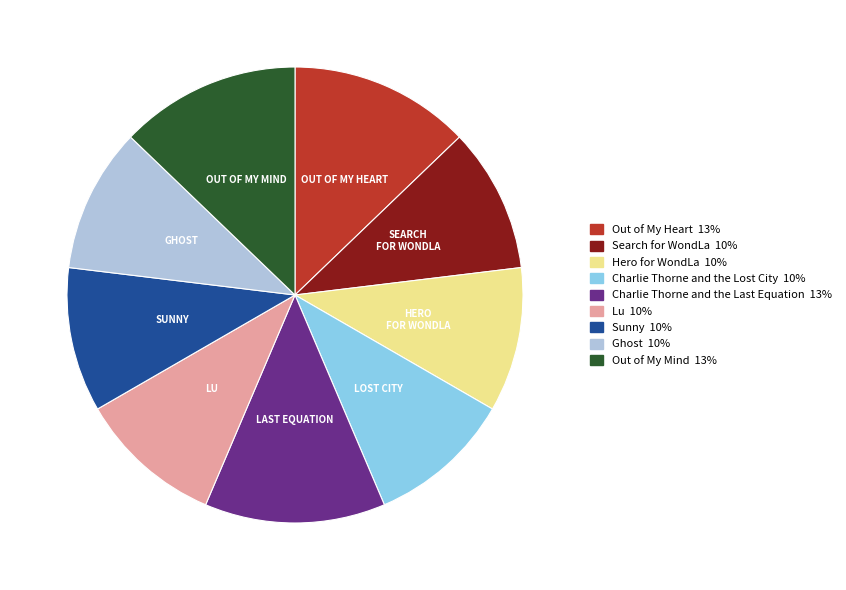

Approximately how many times larger is the value at Lu compared to Out of My Mind?

0.8